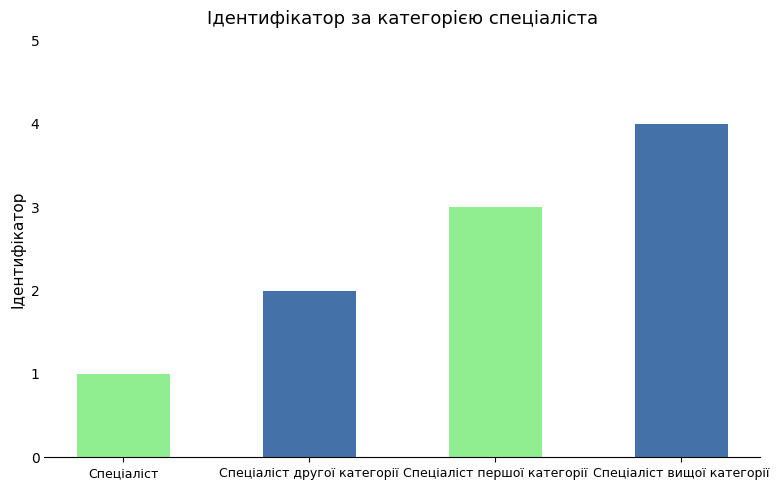

What is the difference between the values at Спеціаліст першої категорії and Спеціаліст?

2